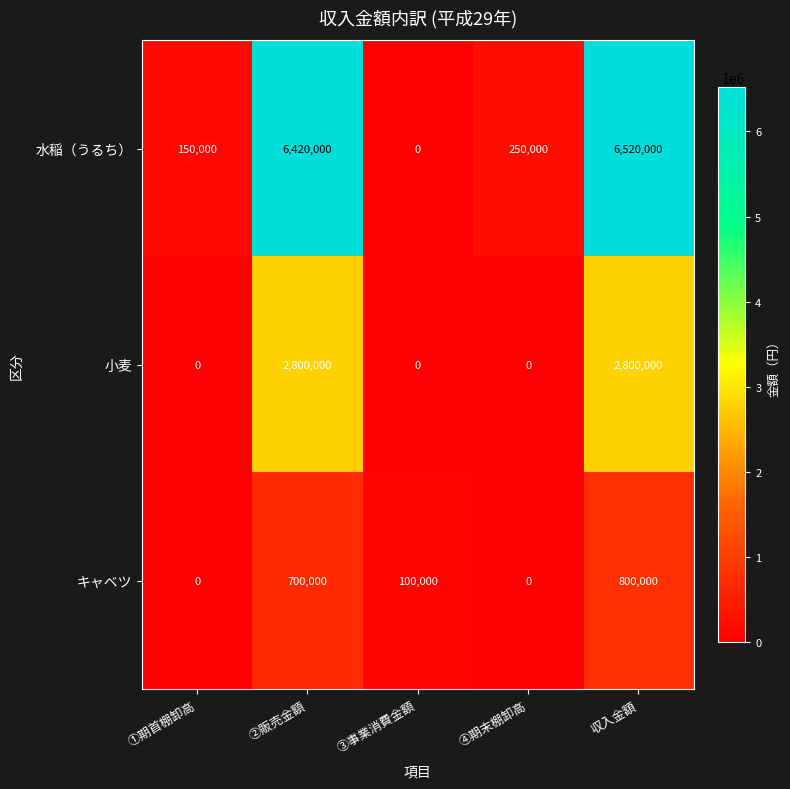

What is the highest value of the キャベツ series?

800000